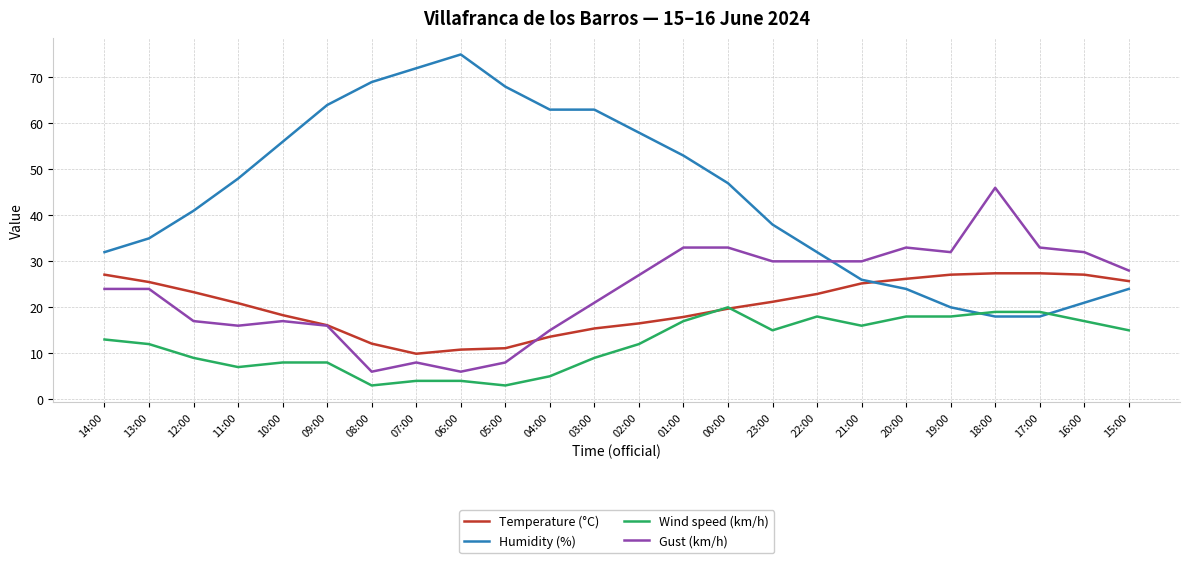

What is the total value across all series at 09:00?

104.1